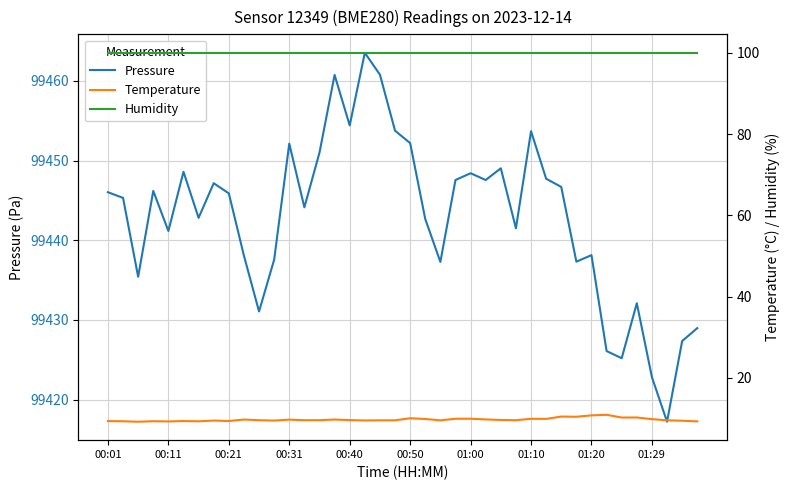

What is the value of the Humidity point at the 15th from the left?

100.0